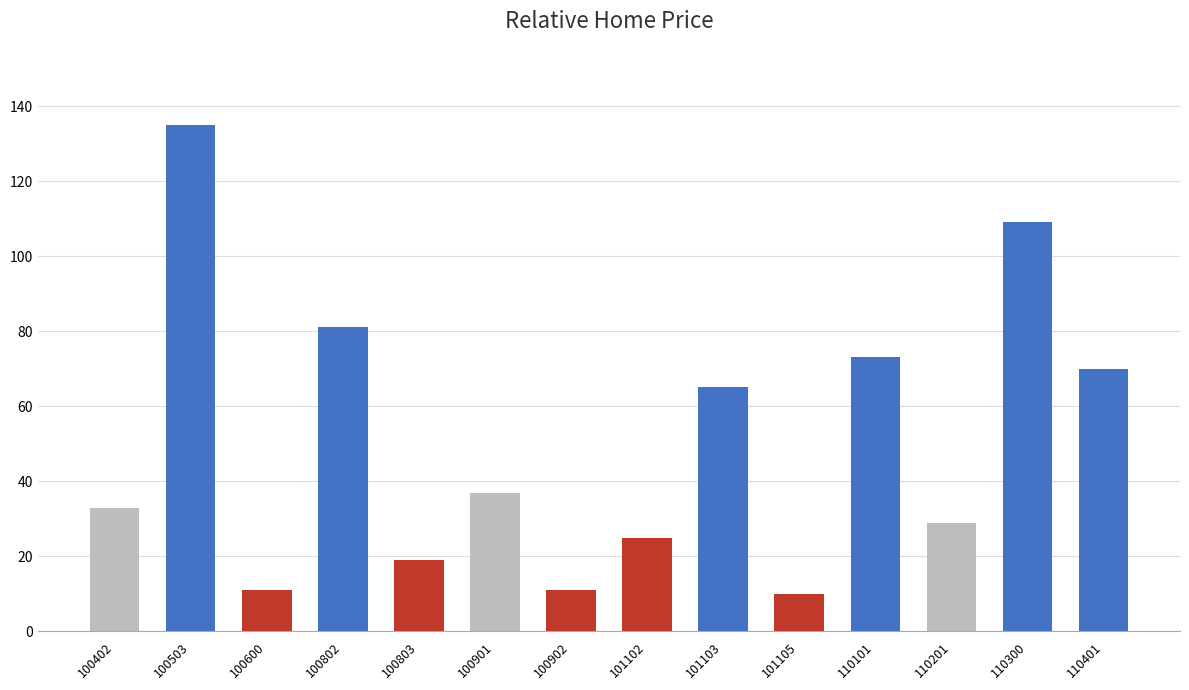

Reading left to right, transcribe all the data shown in this chart.

100402=33	100503=135	100600=11	100802=81	100803=19	100901=37	100902=11	101102=25	101103=65	101105=10	110101=73	110201=29	110300=109	110401=70